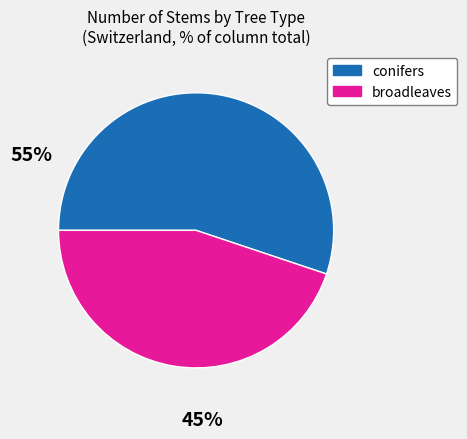

Does any single category account for the majority?

Yes